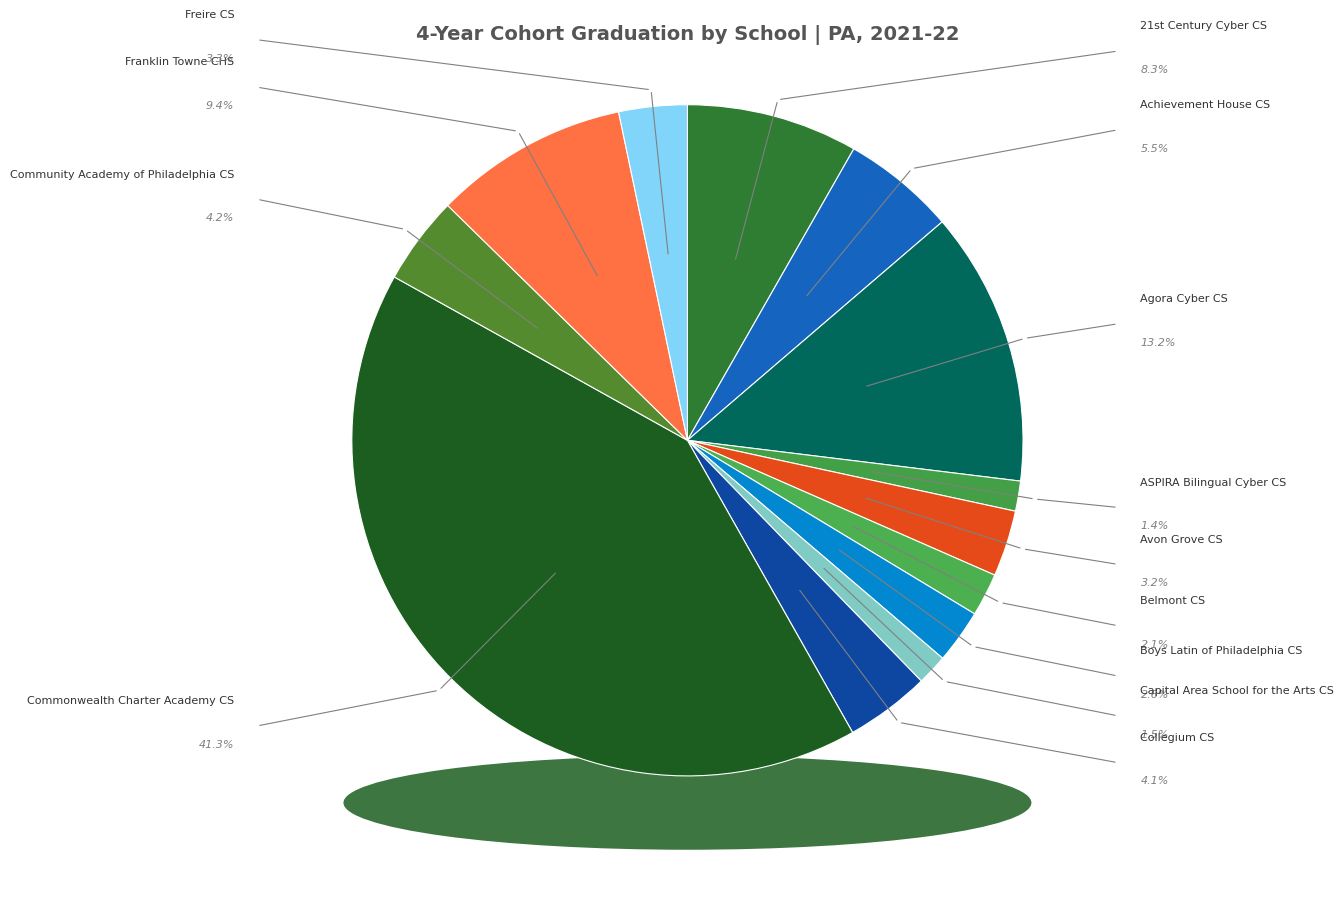

Which slice is the largest?

Commonwealth Charter Academy CS